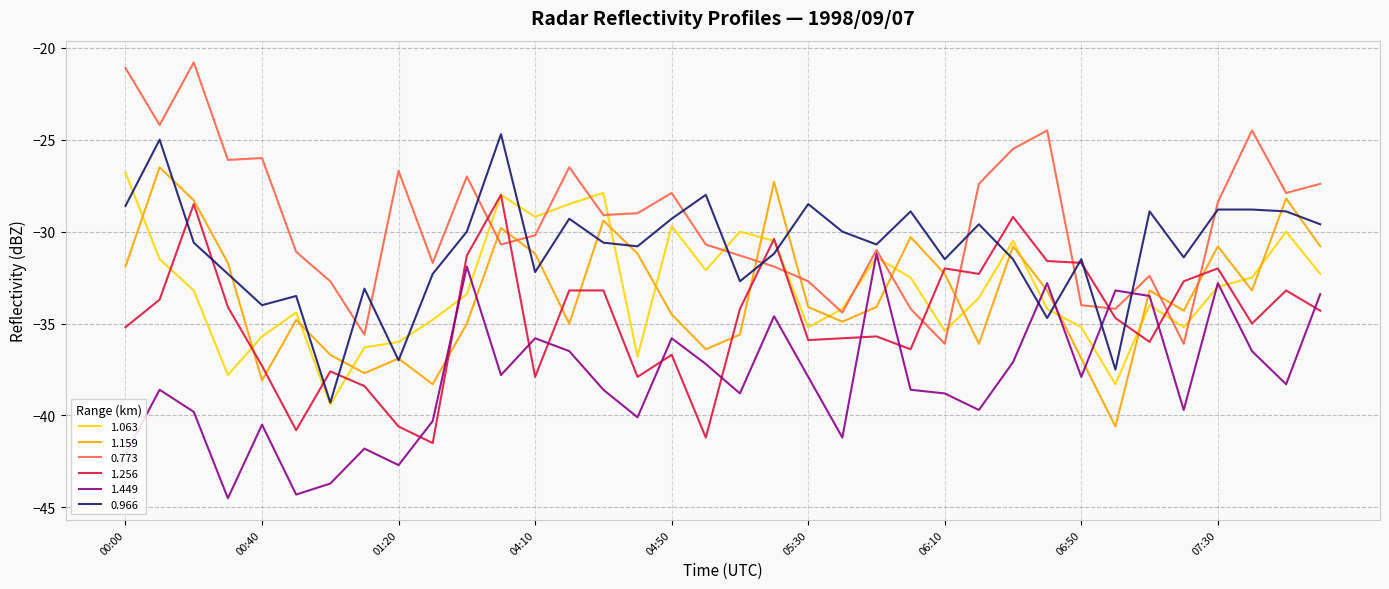

Which series has the largest total across all categories?

0.773